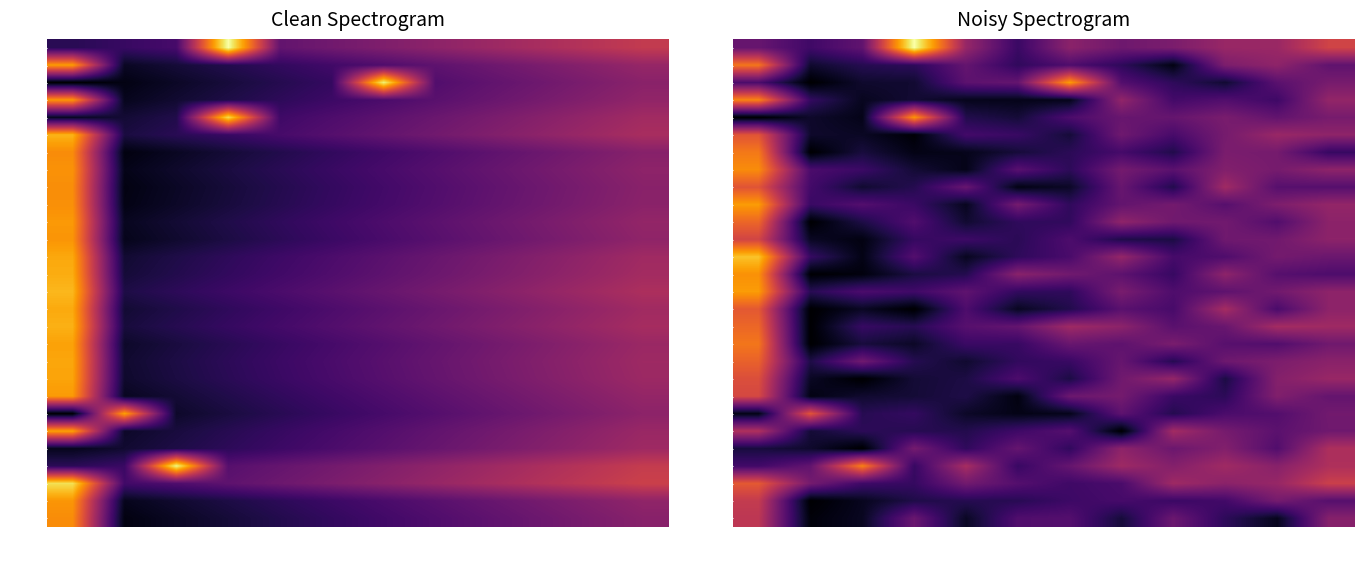

At how many categories does at least one series exceed 1?

5